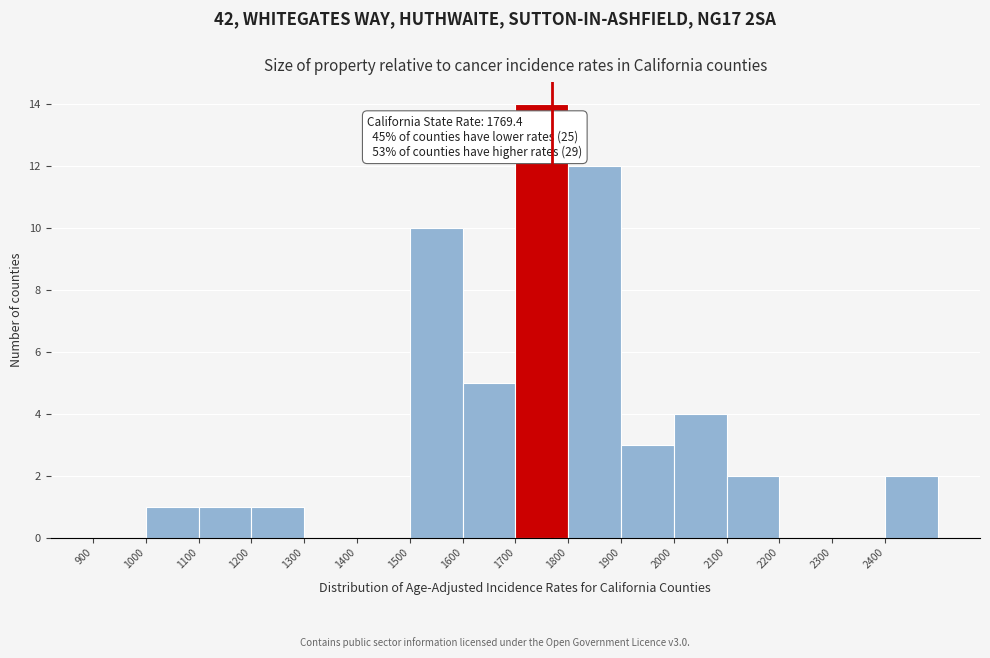

Over which range of the x-axis is the bar tallest?

1700 to 1800